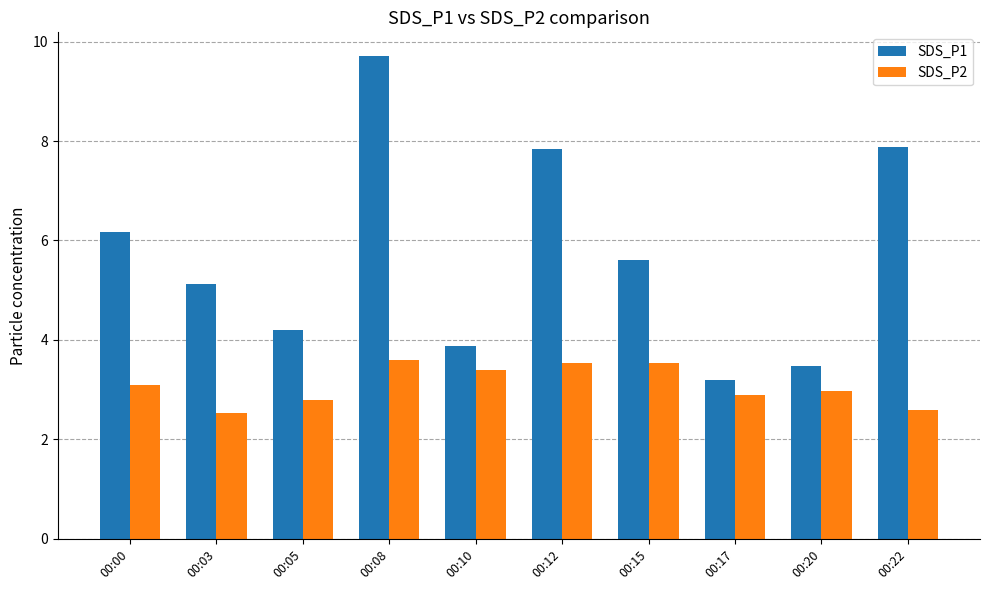

The value of SDS_P2 at 00:20 is 3.0. True or false?

True